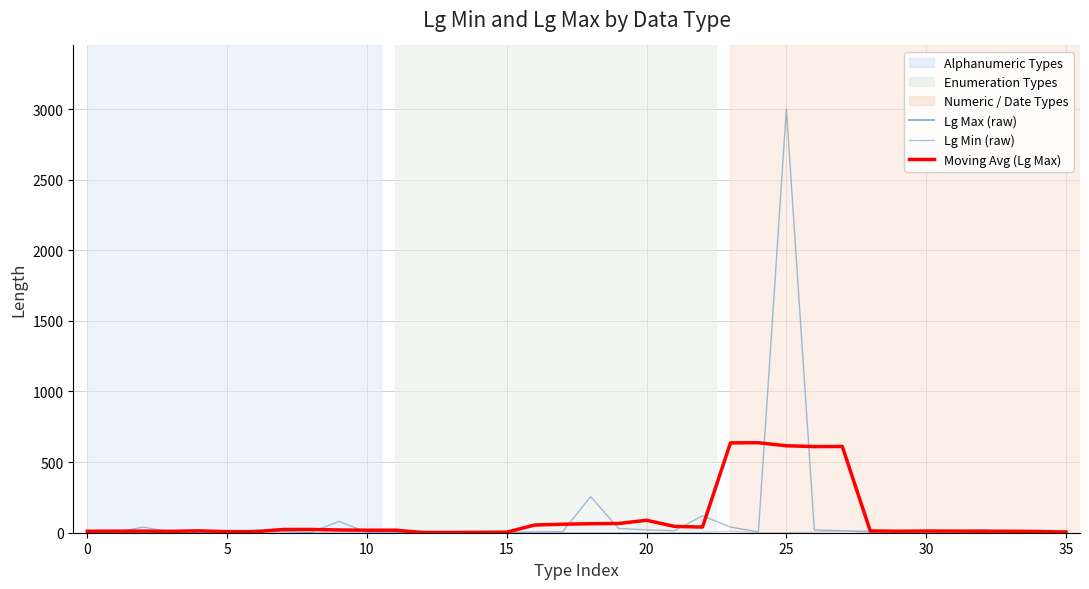

Which series has the widest spread of values?

Lg Max (raw)